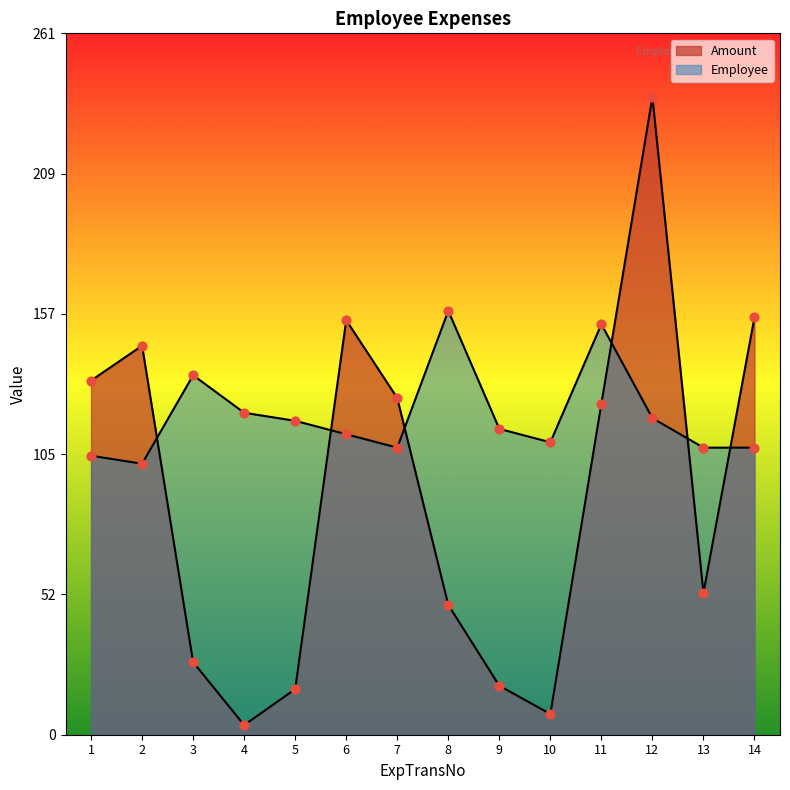

Which series reaches the minimum Y coordinate?

Amount